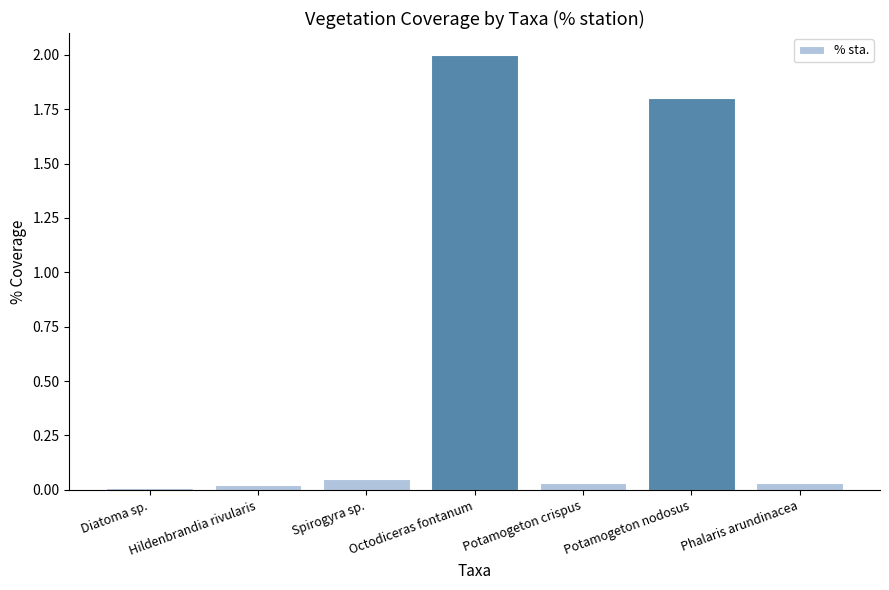

What is the difference between the maximum and second lowest values?

2.0